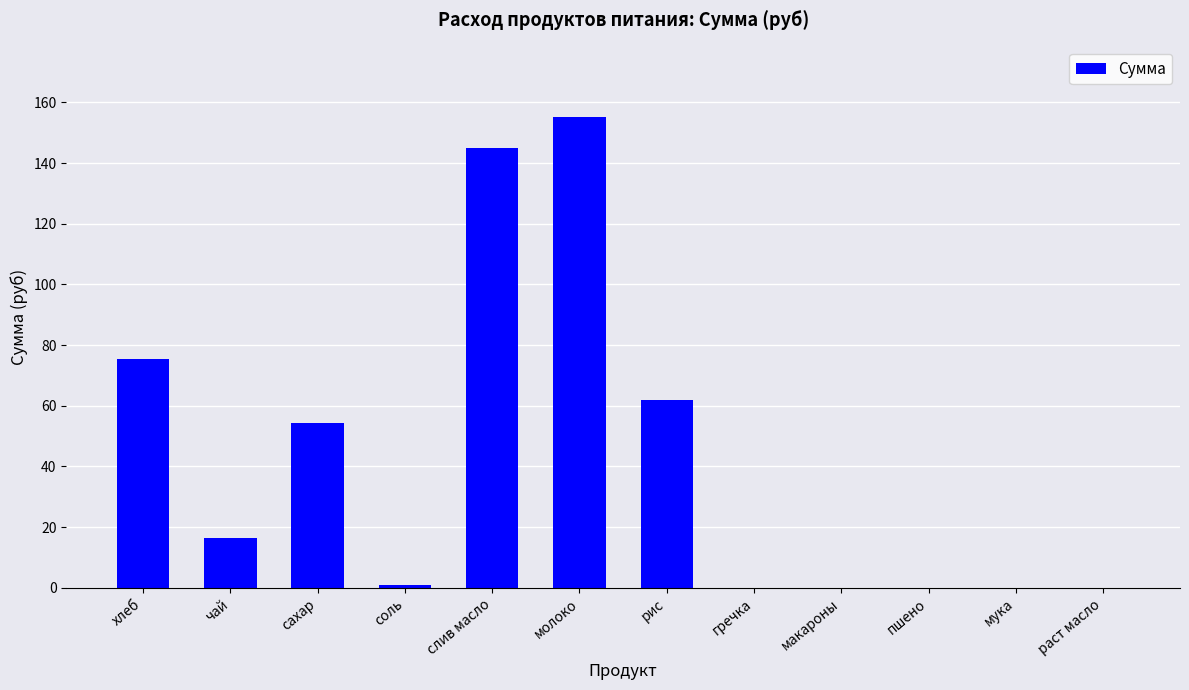

Between пшено and молоко, which is larger?

молоко